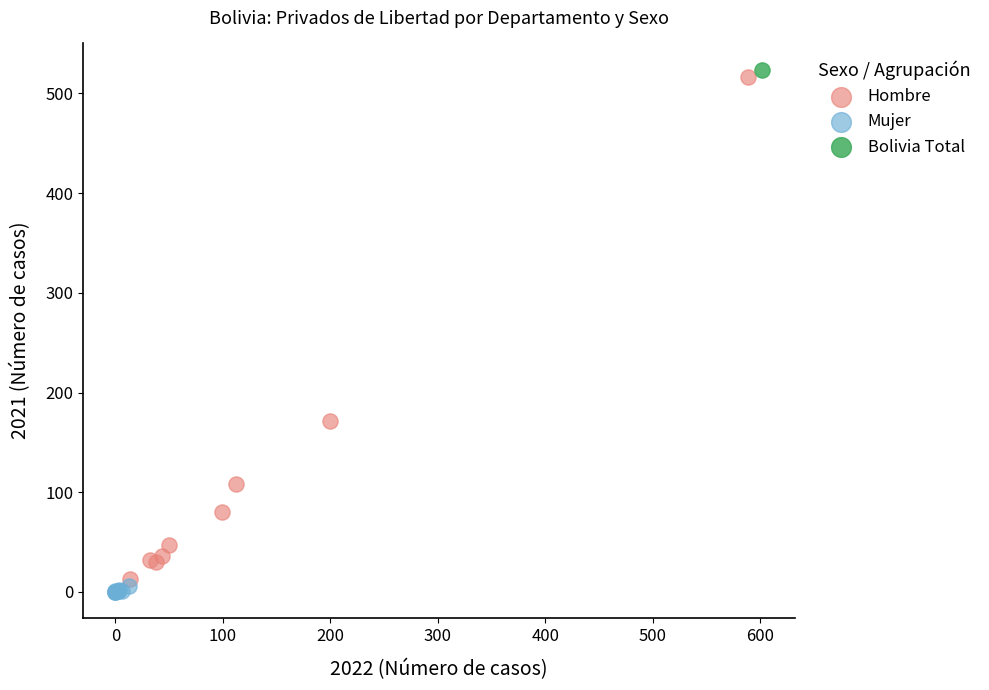

Which series contains the lowest Y value?

Mujer